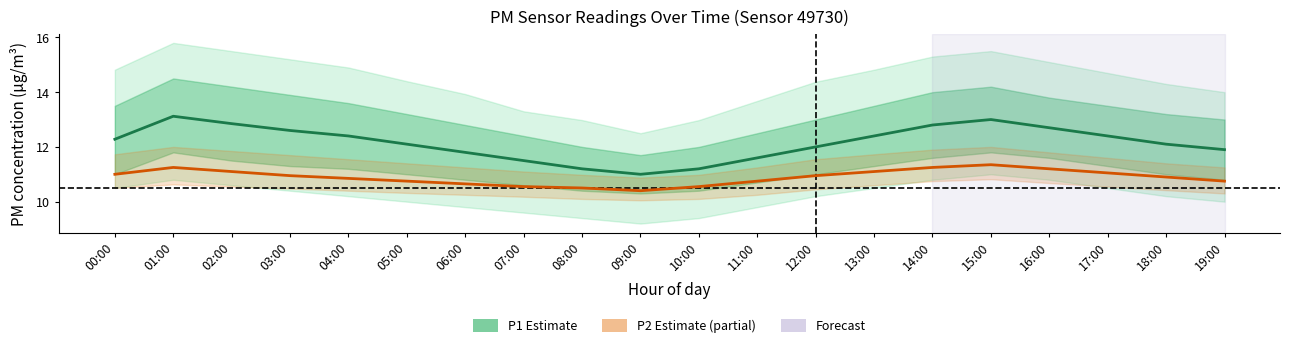

True or false: P1 (PM2.5) and P2 (PM10) intersect in this chart.

False